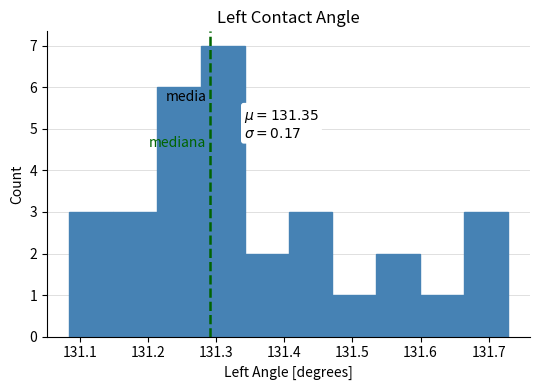

Over which range of the x-axis is the bar tallest?

131.28 to 131.34